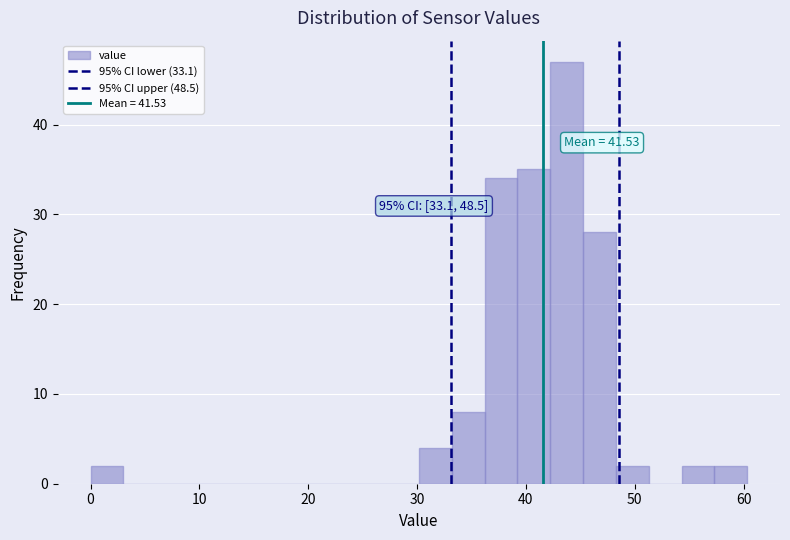

Read against the x-axis, roughly where is the centre of the tallest bar?

44